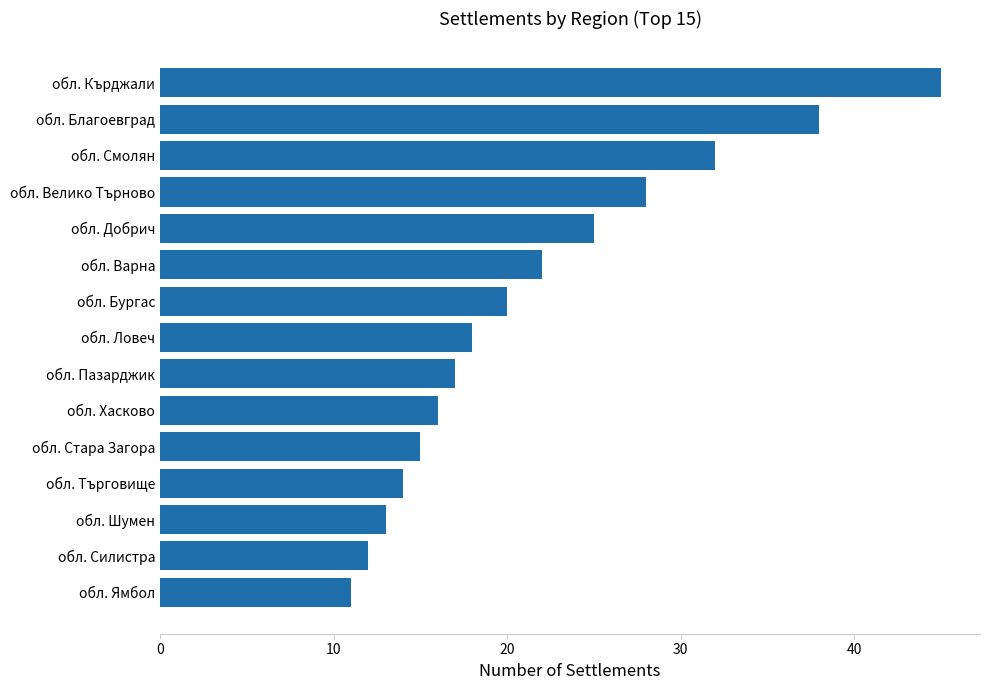

What is the change in value from обл. Ловеч to обл. Стара Загора?

-3